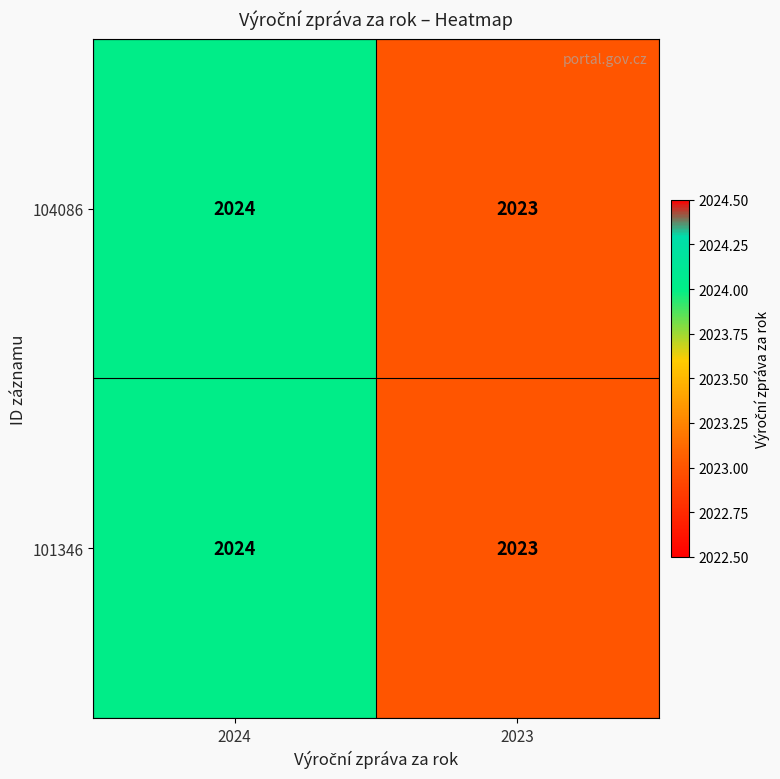

List the labels in order of 101346 value, largest first.

2024, 2023